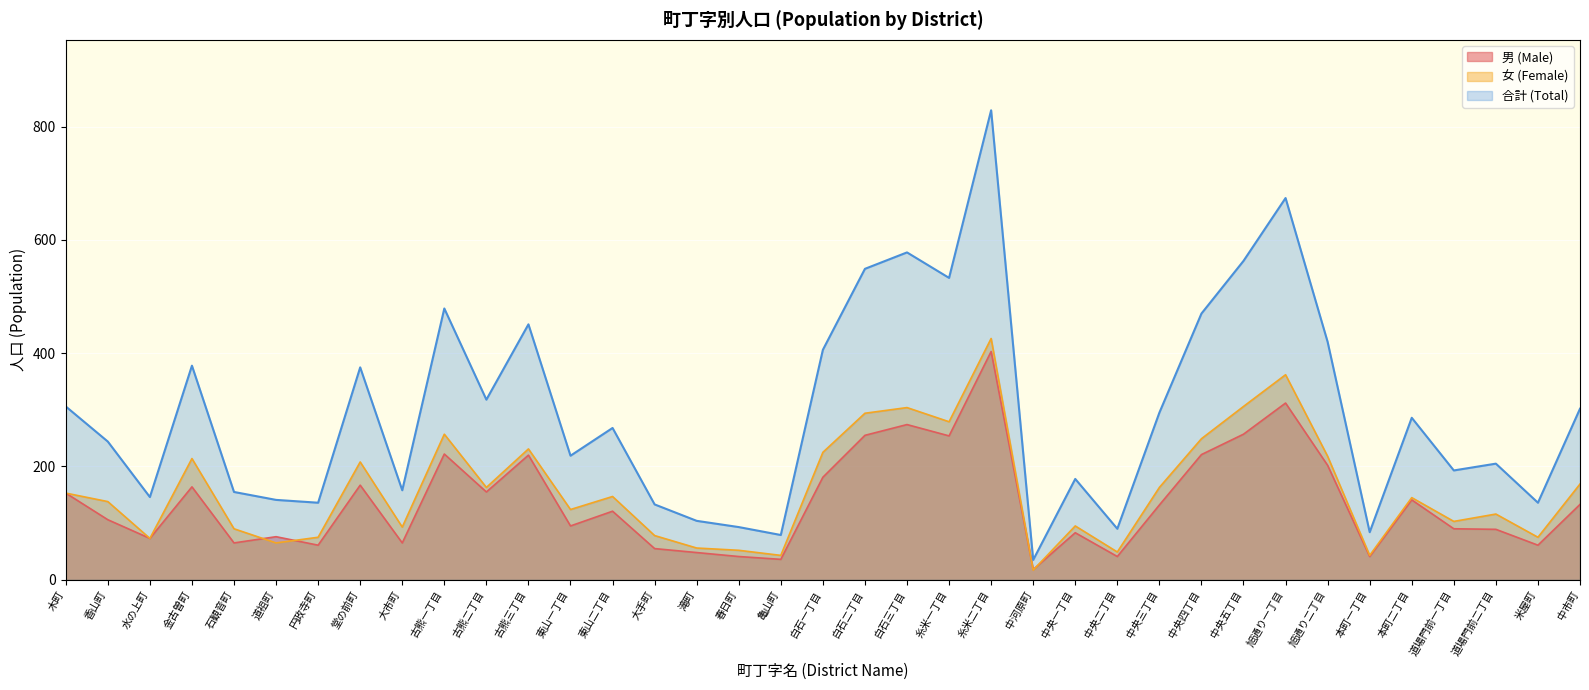

Reading left to right, transcribe all the data shown in this chart.

男 (Male): 153	106	73	164	65	76	61	167	65	222	155	220	95	121	55	48	41	36	181	255	274	254	403	18	83	41	132	221	257	312	202	41	141	90	89	61	133
女 (Female): 153	138	73	214	90	65	75	208	93	257	163	231	124	147	78	56	52	43	225	294	304	279	426	17	95	49	163	249	306	362	218	43	145	103	116	75	169
合計 (Total): 306	244	146	378	155	141	136	375	158	479	318	451	219	268	133	104	93	79	406	549	578	533	829	35	178	90	295	470	563	674	420	84	286	193	205	136	302